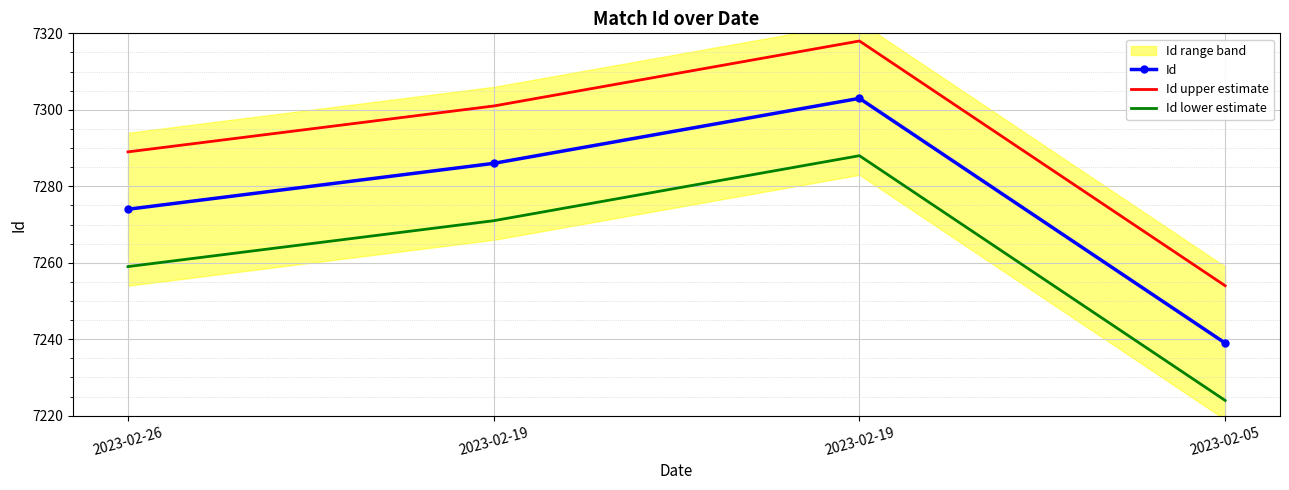

Reading right to left, extract all data points from this chart.

Id: 2023-02-05=7239	2023-02-19=7303	2023-02-19=7286	2023-02-26=7274
Id upper estimate: 2023-02-05=7254	2023-02-19=7318	2023-02-19=7301	2023-02-26=7289
Id lower estimate: 2023-02-05=7224	2023-02-19=7288	2023-02-19=7271	2023-02-26=7259